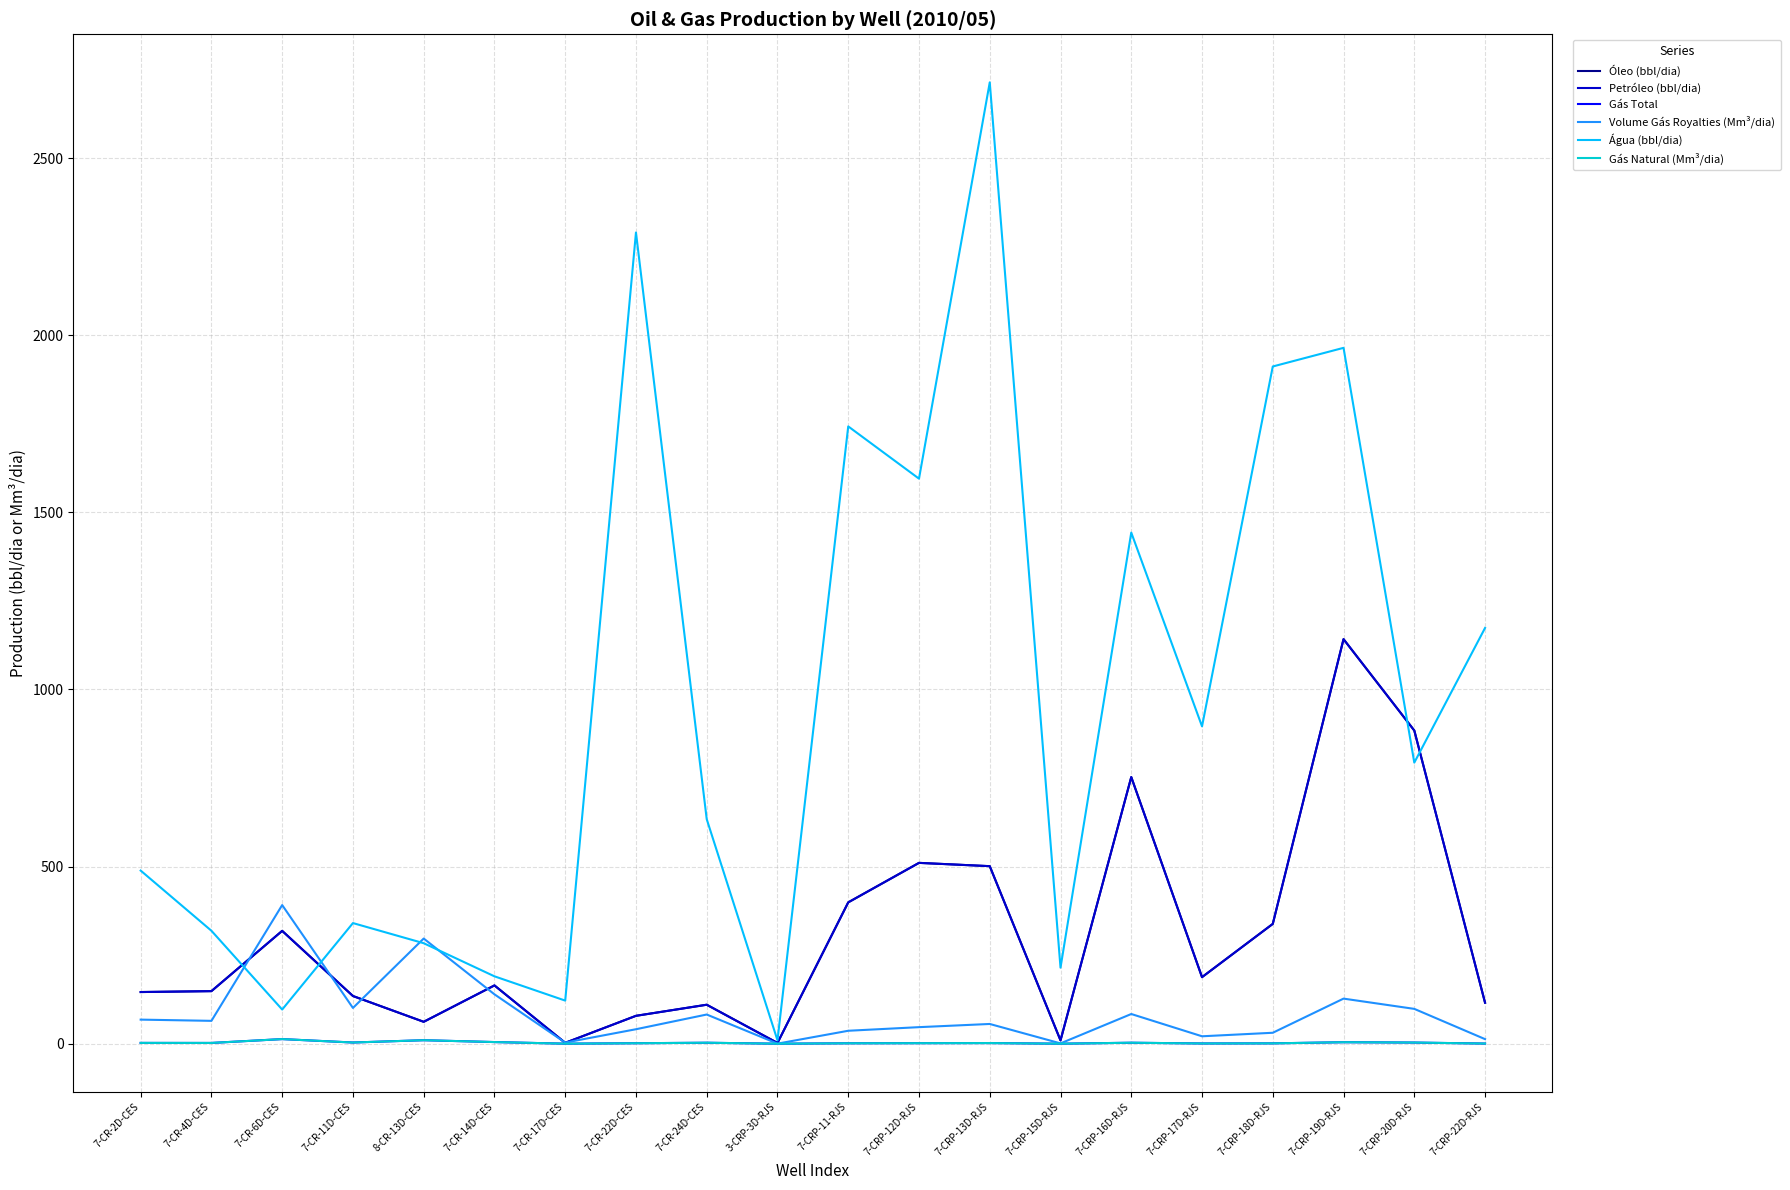

Does the chart display data point markers on the line(s)?

No